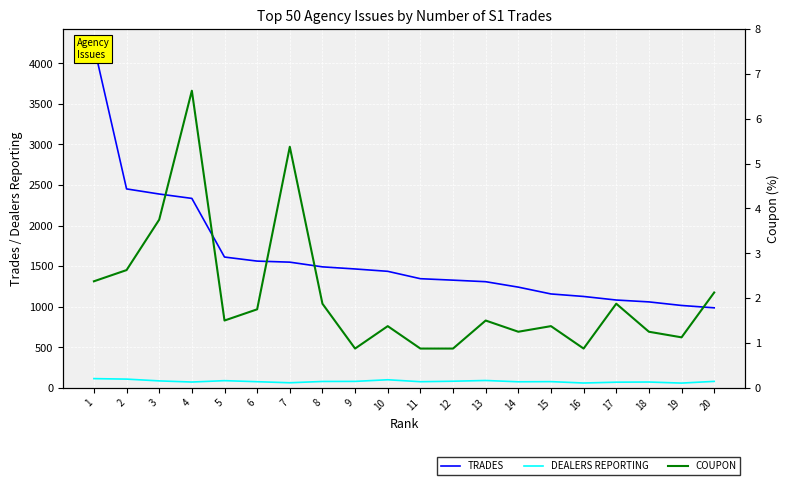

Rank the categories by DEALERS REPORTING value from highest to lowest.

1, 2, 10, 13, 5, 3, 12, 9, 20, 8, 15, 6, 11, 14, 4, 18, 17, 7, 16, 19